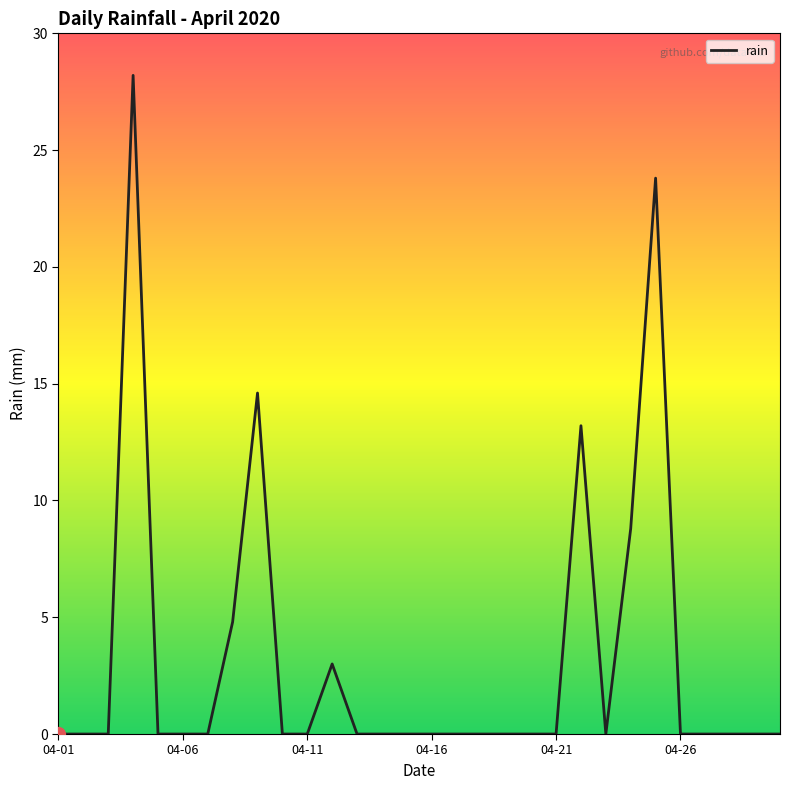

What is the maximum value shown in the chart?

28.2